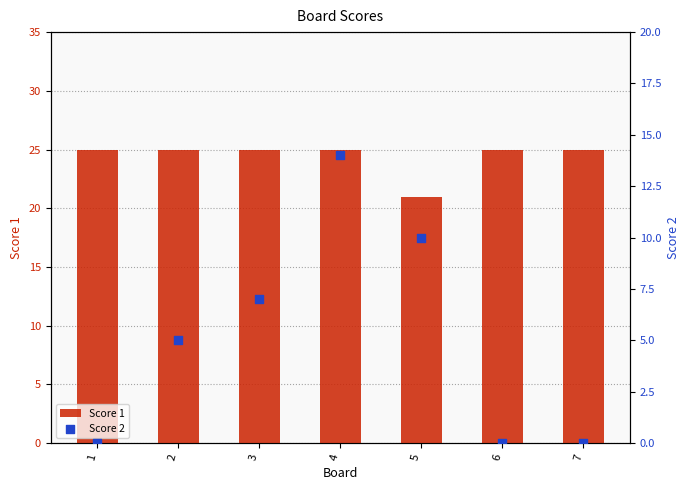

At which category is the sum across all series the highest?

4